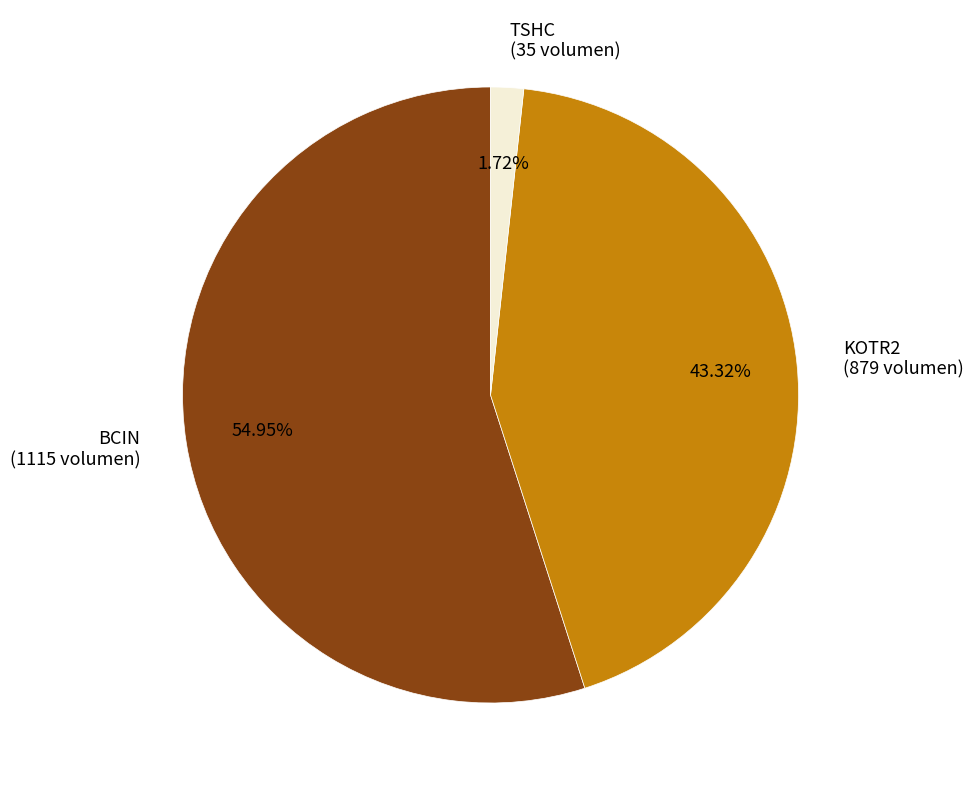

What percentage is the BCIN slice, to the nearest percent?

55%